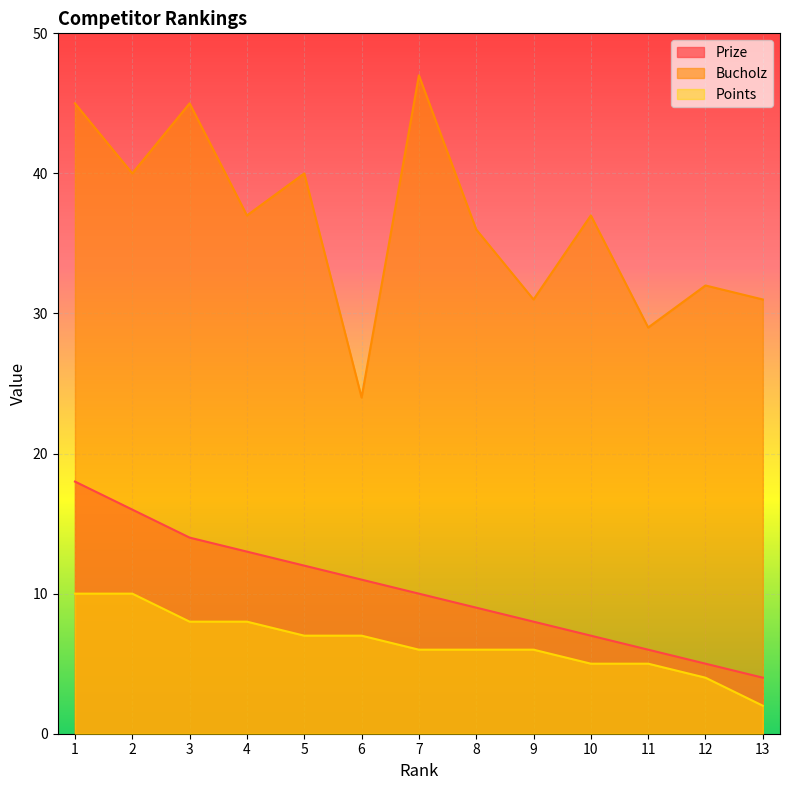

Is it true that Bucholz equals 31 at 9?

True